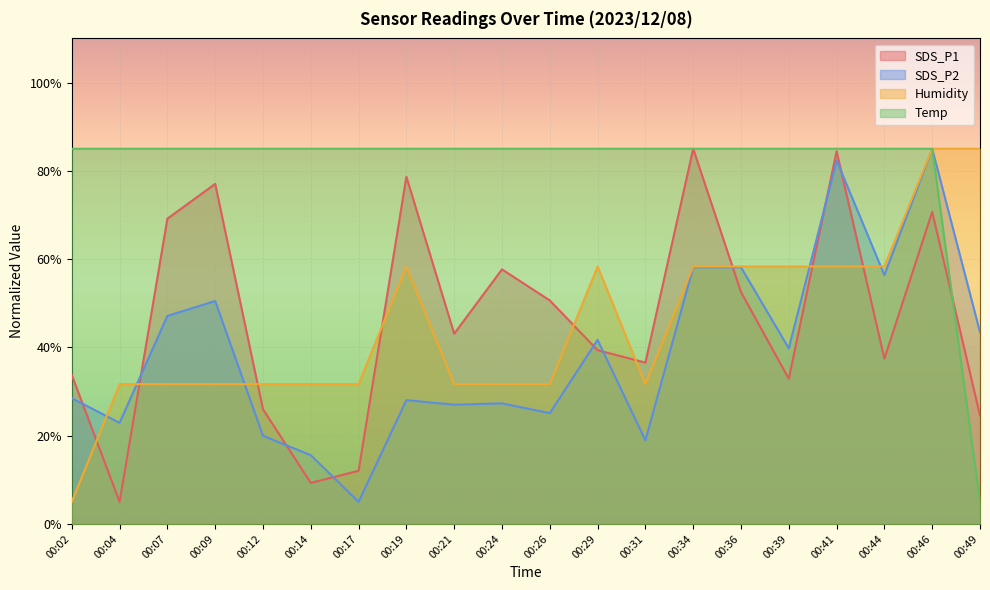

Does the chart display data point markers on the line(s)?

No